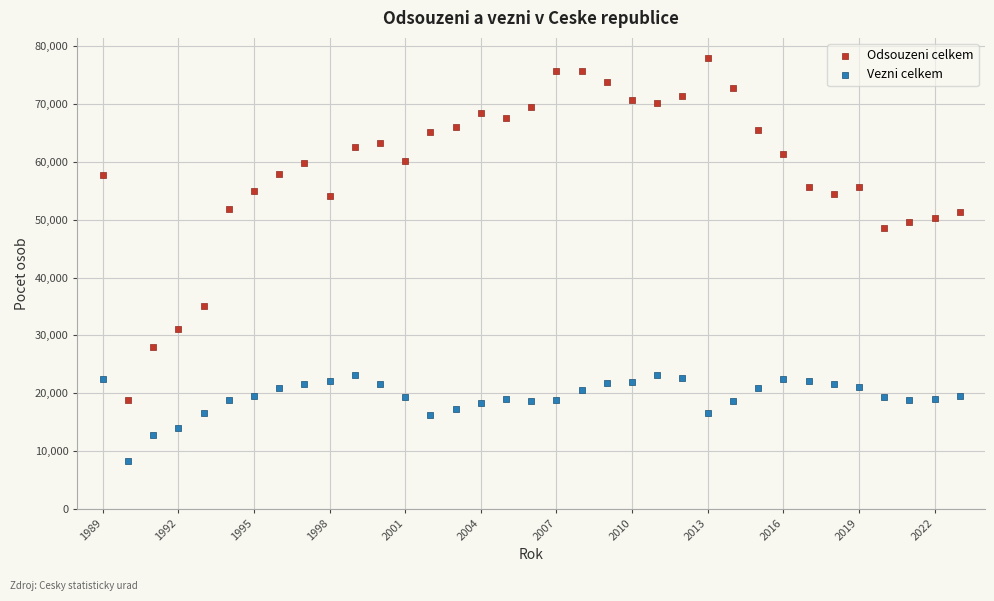

Across all data points, what is the range of Y values (max minus min)?

69745